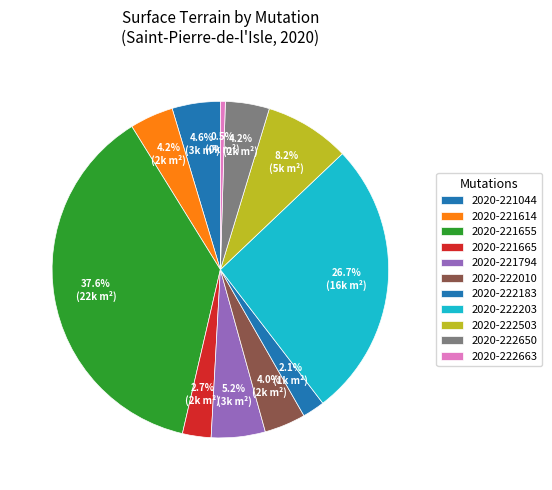

Count the number of slices in the pie.

11